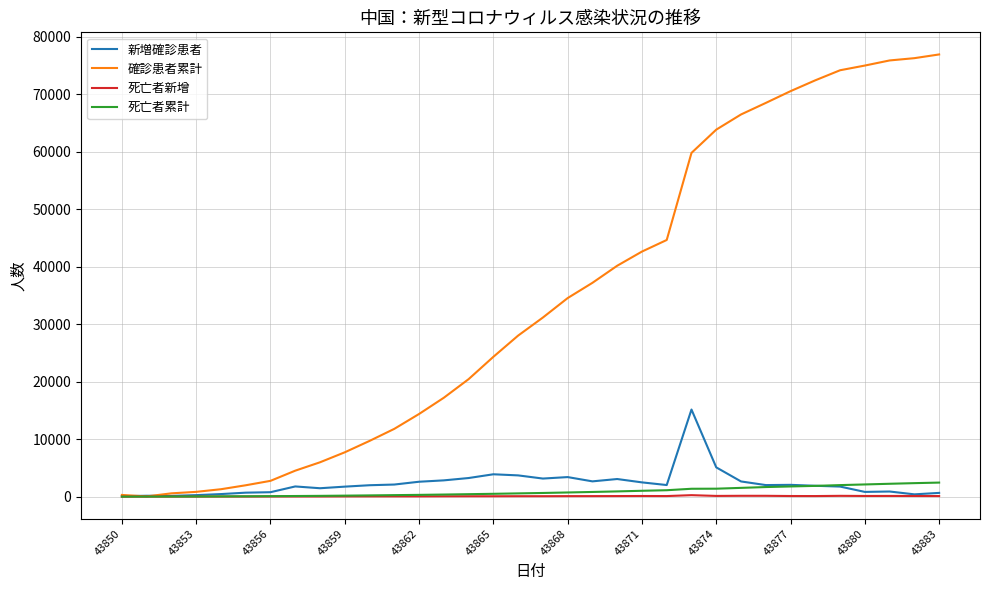

What is the greatest value displayed?

76936